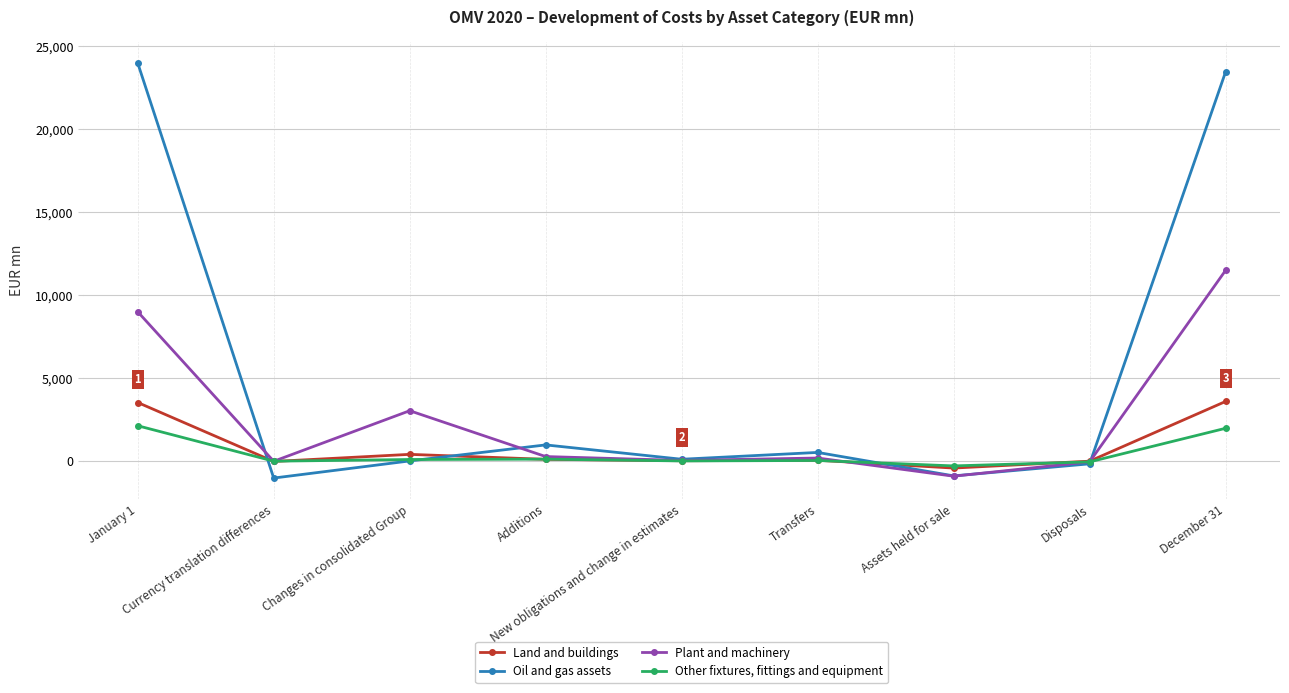

What is the average value of the Oil and gas assets series?

5210